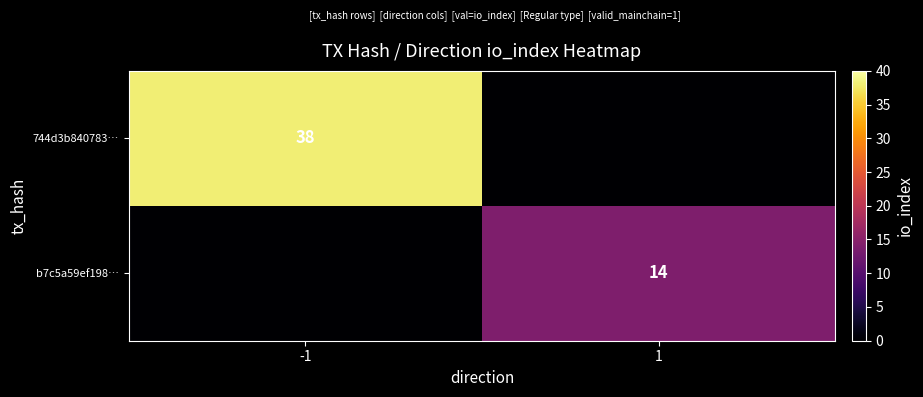

The b7c5a59ef198… series shows 14 at 1. True or false?

True